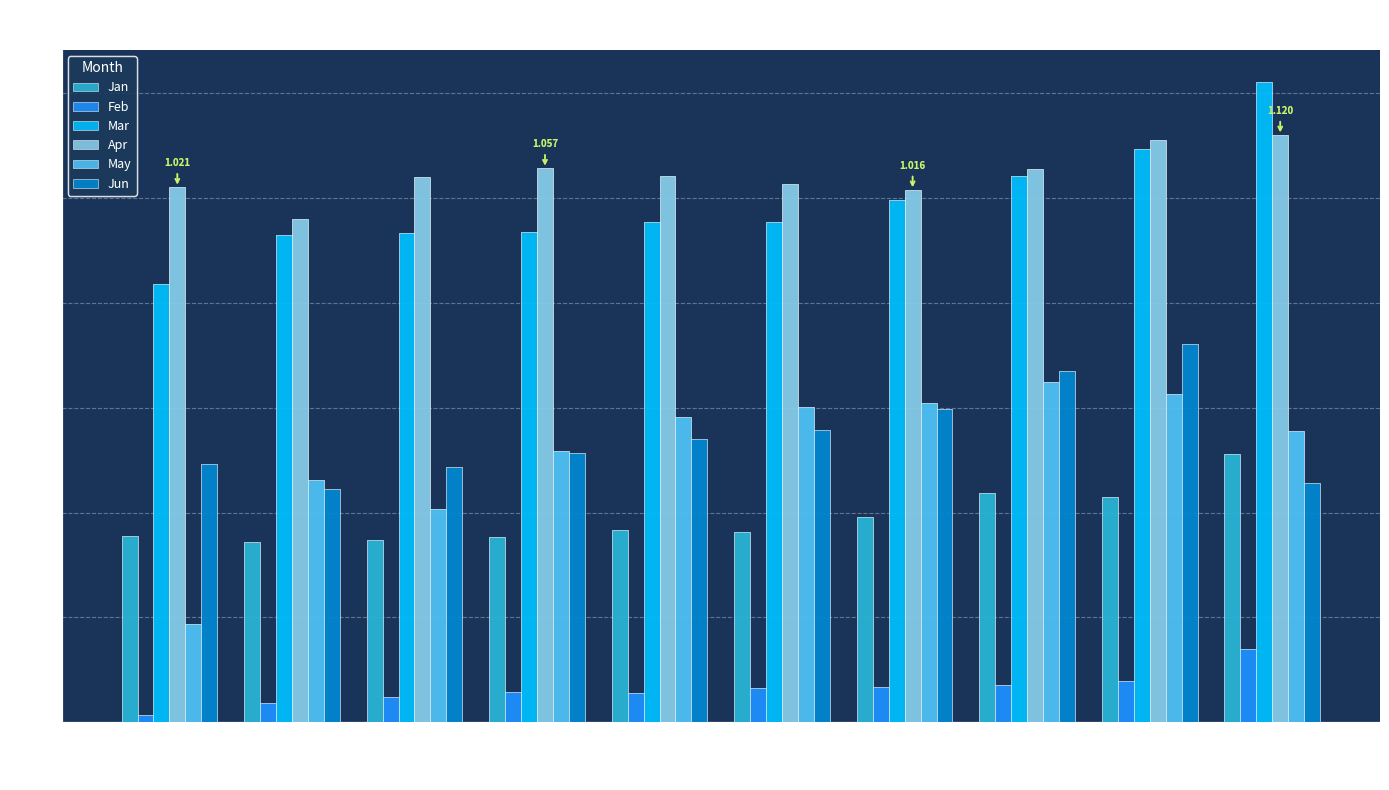

Which category has the highest value in the Jun series?

pct85